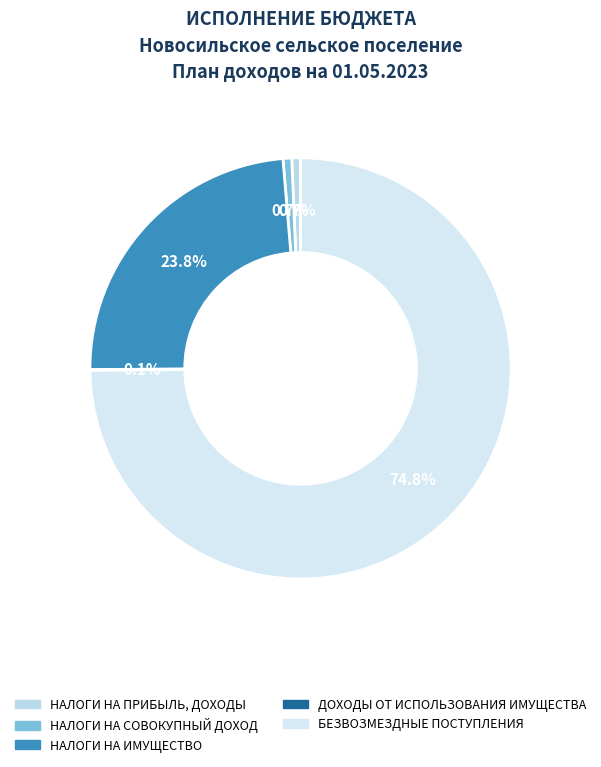

Which category accounts for the majority?

БЕЗВОЗМЕЗДНЫЕ ПОСТУПЛЕНИЯ